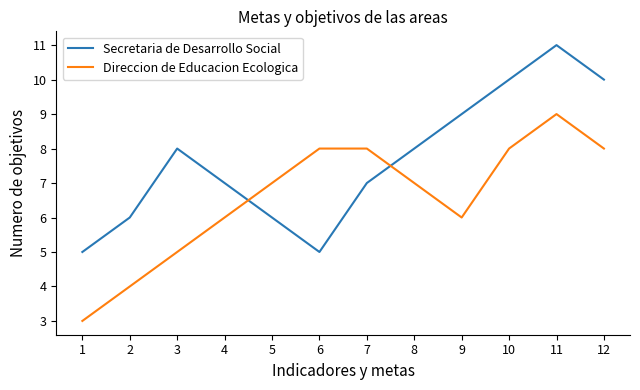

Which series has the largest total across all categories?

Secretaria de Desarrollo Social